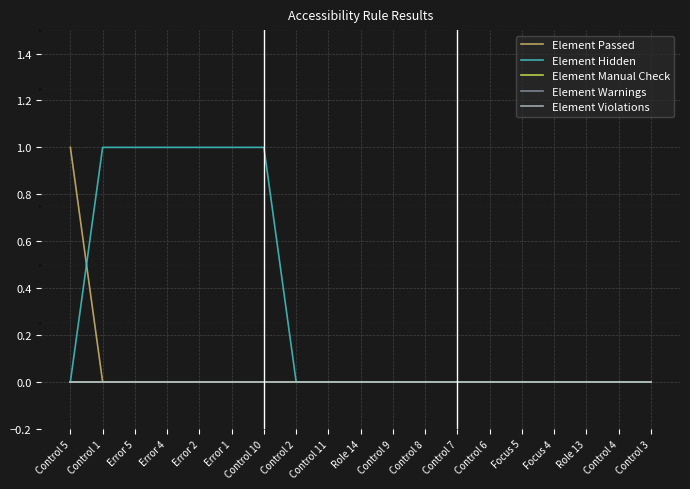

True or false: Element Warnings has more than 1 interior local peaks.

False